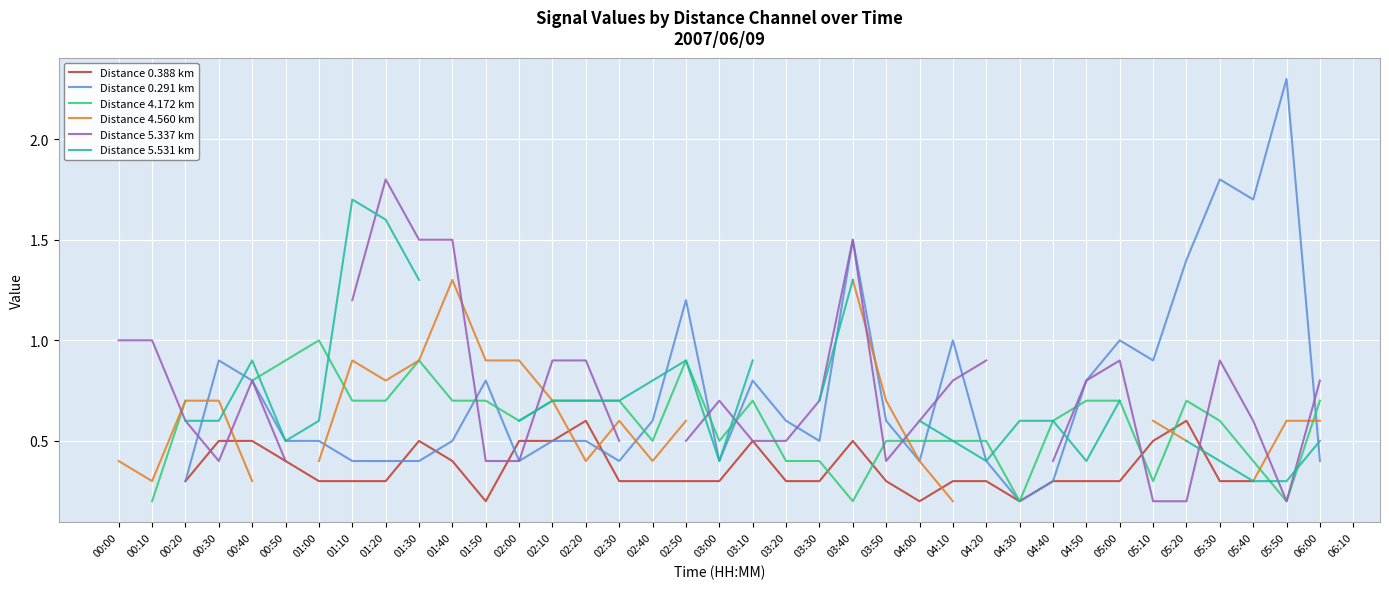

Is the value of Distance 5.531 km at 04:40 greater than the value of Distance 0.388 km at 02:20?

No